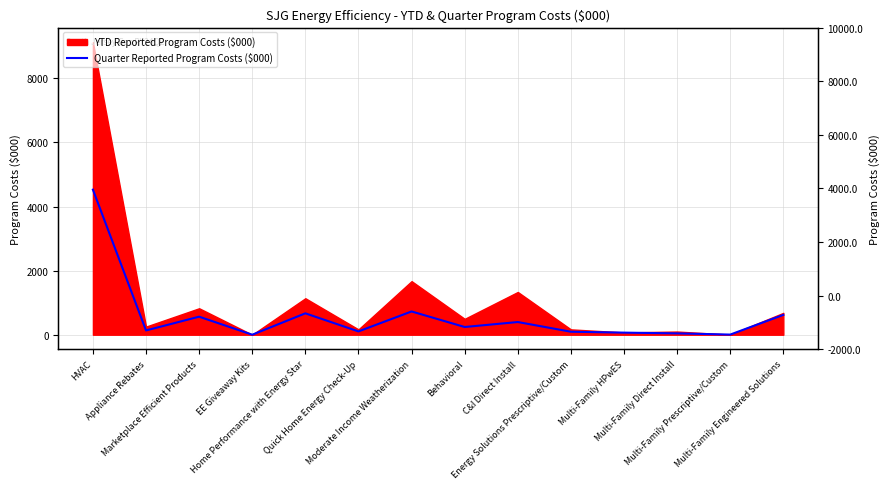

Where is the data nearest to the value 2263?

Moderate Income Weatherization